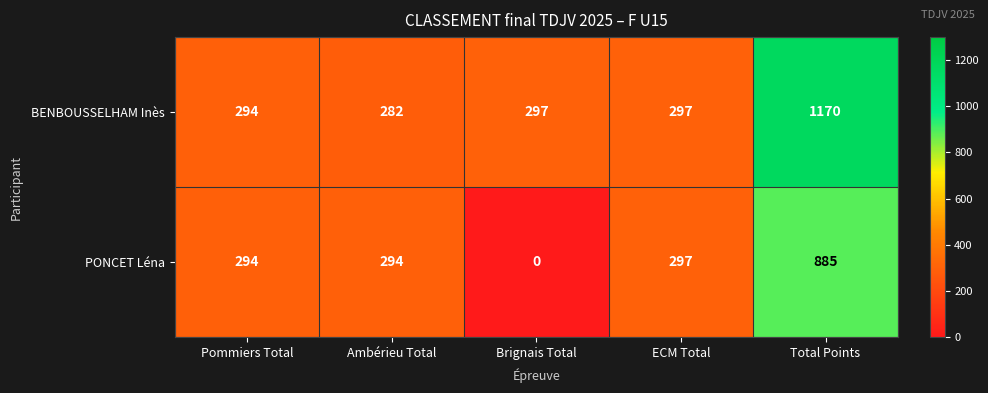

The BENBOUSSELHAM Inès series shows 514 at Total Points. True or false?

False